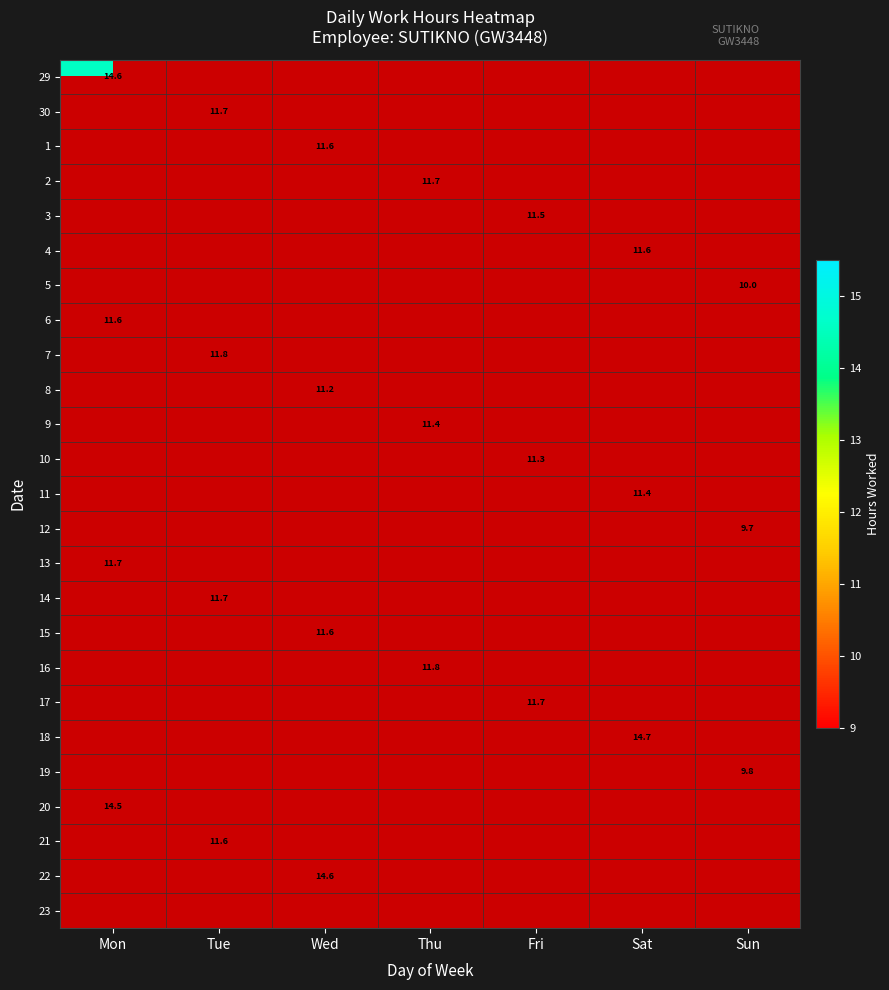

At which category does the chart reach its peak across all series?

Sat